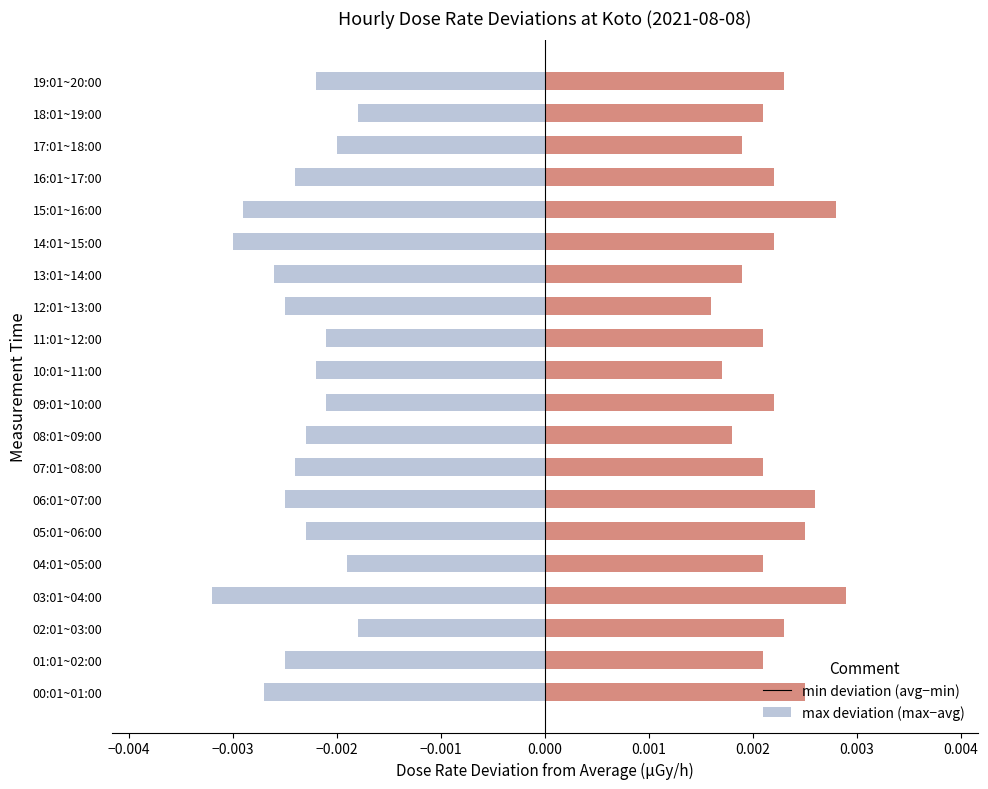

Is the value of min deviation (avg-min) at 03:01~04:00 greater than the value of max deviation (max-avg) at 01:01~02:00?

No